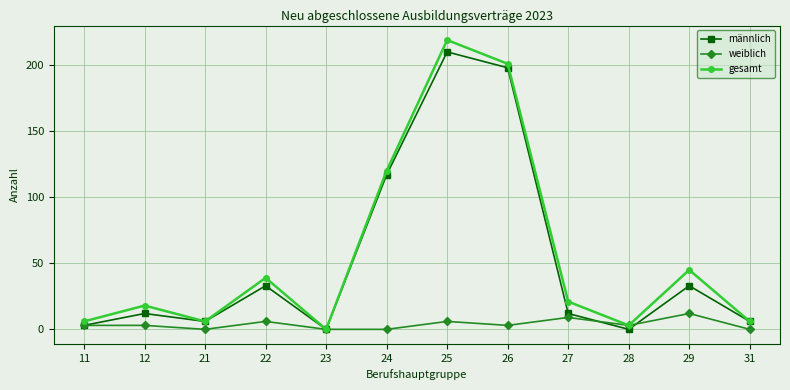

What are all the series names shown in the legend?

männlich, weiblich, gesamt